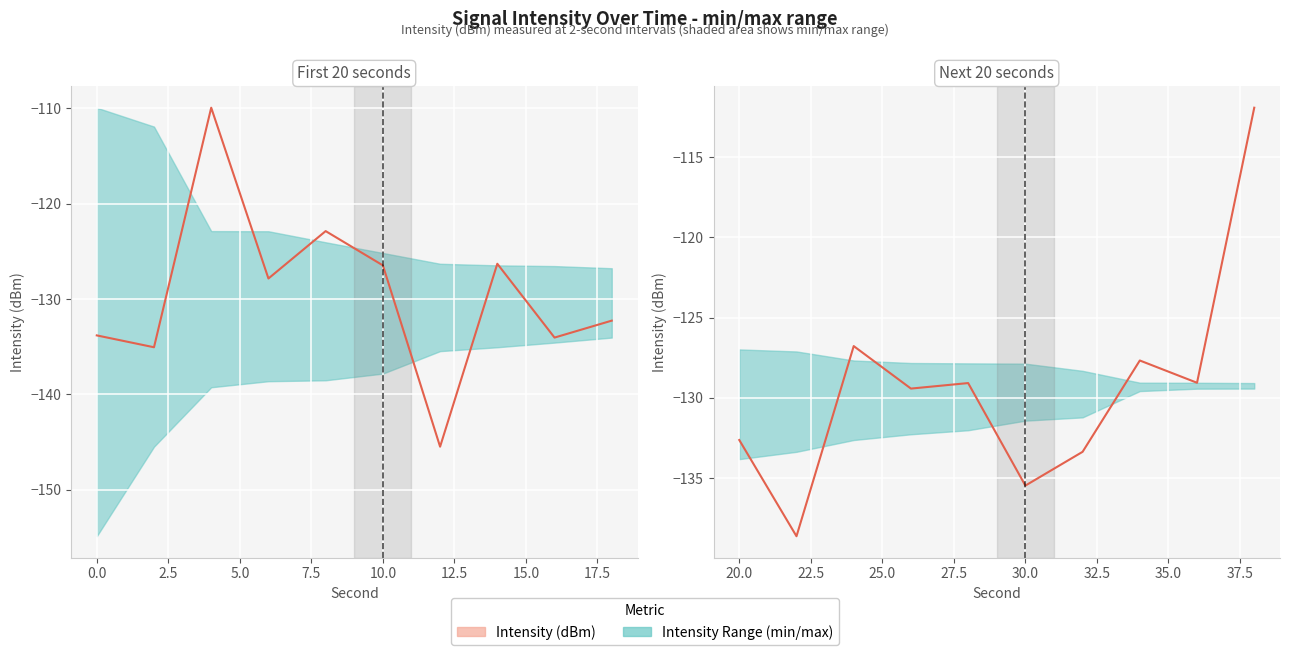

What is the sum of all values?

-1294.0